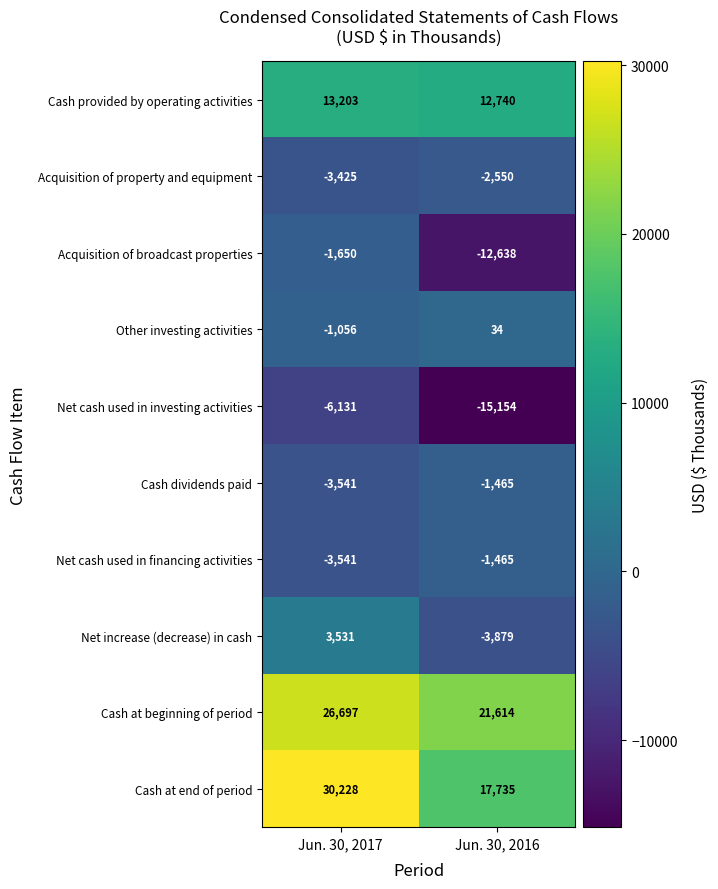

What is the highest value of the Acquisition of broadcast properties series?

-1650